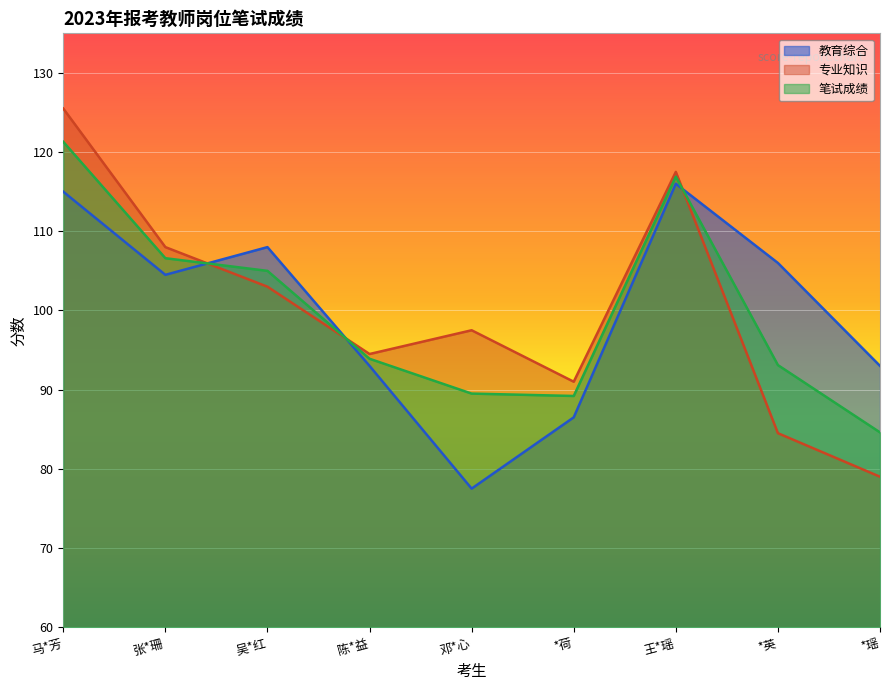

Which series has the widest spread of values?

专业知识